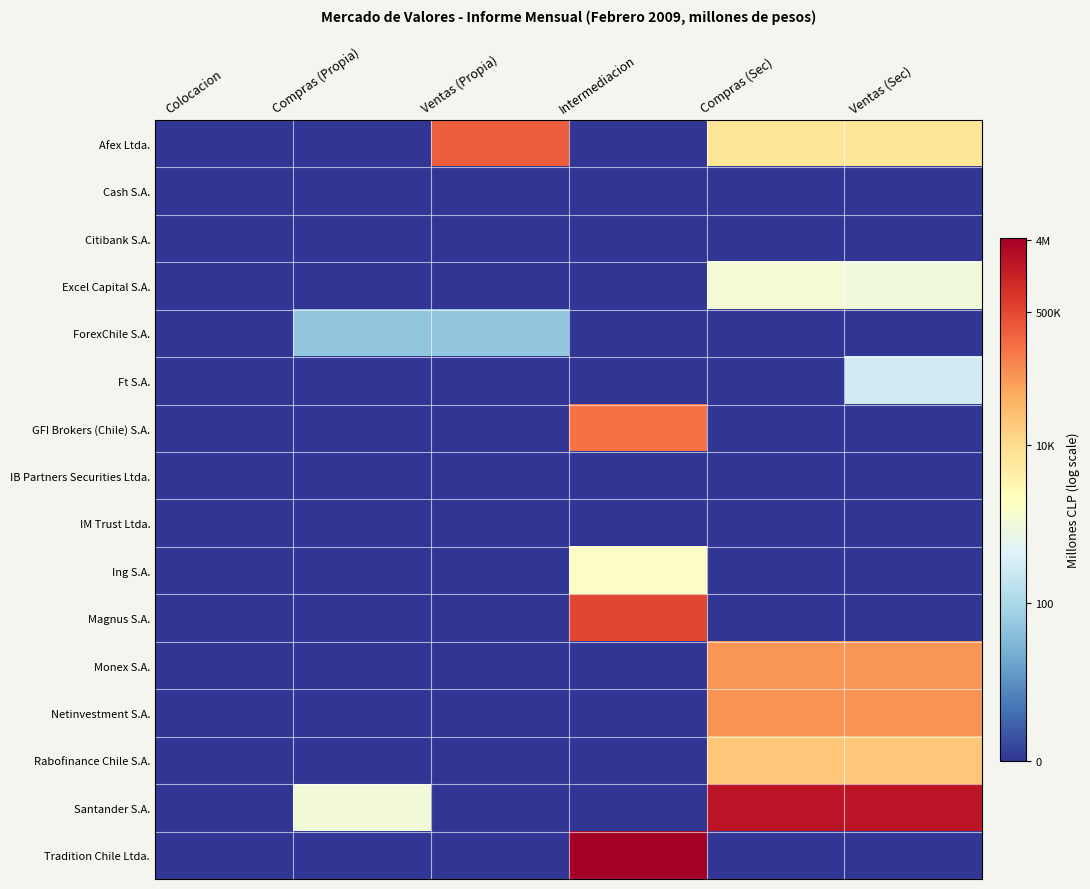

Reading right to left, list all the values displayed in this chart.

Afex Ltda.: Ventas (Sec)=8.9	Compras (Sec)=8.8	Intermediacion=0.0	Ventas (Propia)=12.5	Compras (Propia)=0.0	Colocacion=0.0
Cash S.A.: Ventas (Sec)=0.0	Compras (Sec)=0.0	Intermediacion=0.0	Ventas (Propia)=0.0	Compras (Propia)=0.0	Colocacion=0.0
Citibank S.A.: Ventas (Sec)=0.0	Compras (Sec)=0.0	Intermediacion=0.0	Ventas (Propia)=0.0	Compras (Propia)=0.0	Colocacion=0.0
Excel Capital S.A.: Ventas (Sec)=6.9	Compras (Sec)=7.1	Intermediacion=0.0	Ventas (Propia)=0.0	Compras (Propia)=0.0	Colocacion=0.0
ForexChile S.A.: Ventas (Sec)=0.0	Compras (Sec)=0.0	Intermediacion=0.0	Ventas (Propia)=3.9	Compras (Propia)=3.9	Colocacion=0.0
Ft S.A.: Ventas (Sec)=5.7	Compras (Sec)=0.0	Intermediacion=0.0	Ventas (Propia)=0.0	Compras (Propia)=0.0	Colocacion=0.0
GFI Brokers (Chile) S.A.: Ventas (Sec)=0.0	Compras (Sec)=0.0	Intermediacion=12.1	Ventas (Propia)=0.0	Compras (Propia)=0.0	Colocacion=0.0
IB Partners Securities Ltda.: Ventas (Sec)=0.0	Compras (Sec)=0.0	Intermediacion=0.0	Ventas (Propia)=0.0	Compras (Propia)=0.0	Colocacion=0.0
IM Trust Ltda.: Ventas (Sec)=0.0	Compras (Sec)=0.0	Intermediacion=0.0	Ventas (Propia)=0.0	Compras (Propia)=0.0	Colocacion=0.0
Ing S.A.: Ventas (Sec)=0.0	Compras (Sec)=0.0	Intermediacion=7.5	Ventas (Propia)=0.0	Compras (Propia)=0.0	Colocacion=0.0
Magnus S.A.: Ventas (Sec)=0.0	Compras (Sec)=0.0	Intermediacion=13.1	Ventas (Propia)=0.0	Compras (Propia)=0.0	Colocacion=0.0
Monex S.A.: Ventas (Sec)=11.3	Compras (Sec)=11.3	Intermediacion=0.0	Ventas (Propia)=0.0	Compras (Propia)=0.0	Colocacion=0.0
Netinvestment S.A.: Ventas (Sec)=11.3	Compras (Sec)=11.3	Intermediacion=0.0	Ventas (Propia)=0.0	Compras (Propia)=0.0	Colocacion=0.0
Rabofinance Chile S.A.: Ventas (Sec)=9.9	Compras (Sec)=9.9	Intermediacion=0.0	Ventas (Propia)=0.0	Compras (Propia)=0.0	Colocacion=0.0
Santander S.A.: Ventas (Sec)=14.6	Compras (Sec)=14.6	Intermediacion=0.0	Ventas (Propia)=0.0	Compras (Propia)=6.9	Colocacion=0.0
Tradition Chile Ltda.: Ventas (Sec)=0.0	Compras (Sec)=0.0	Intermediacion=15.3	Ventas (Propia)=0.0	Compras (Propia)=0.0	Colocacion=0.0